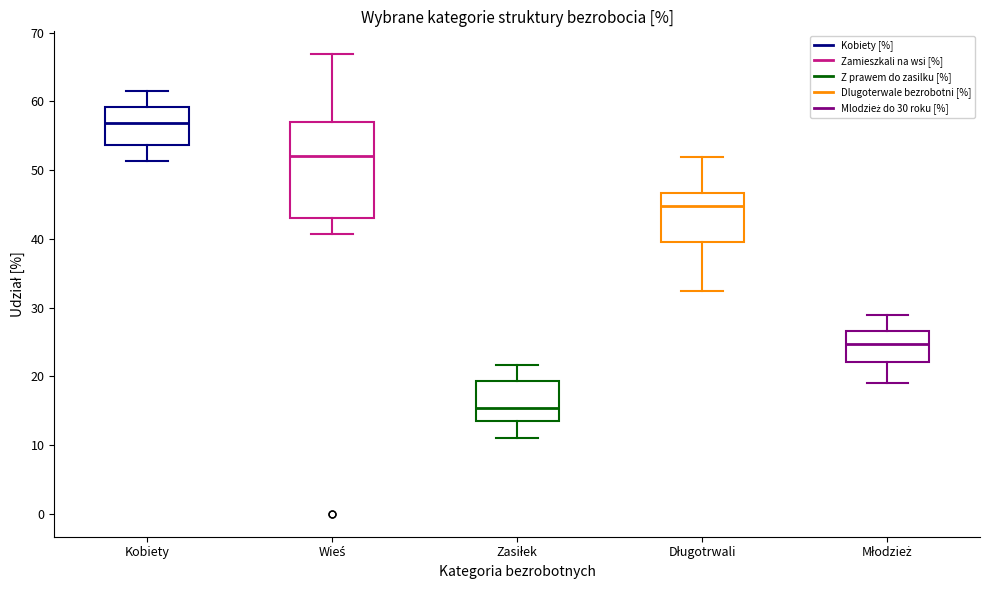

Which box is the tallest, from its lower edge to its upper edge?

Wieś